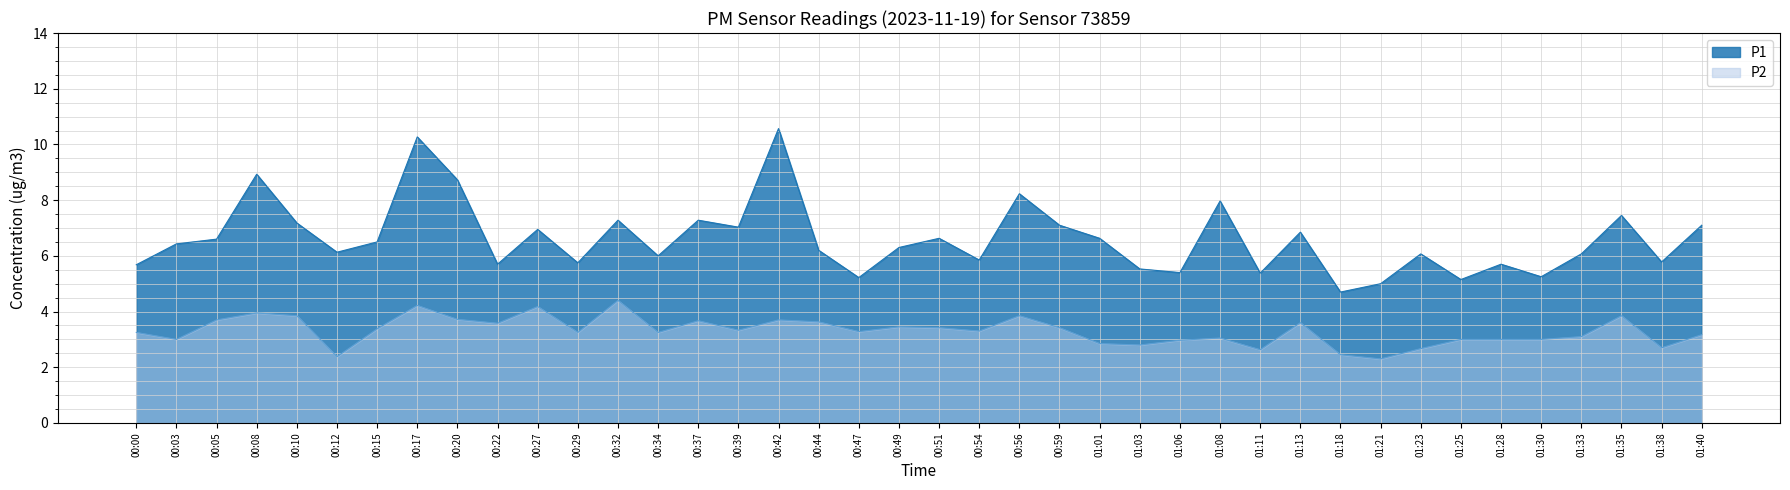

At which label does P1 first exceed 6?

00:03